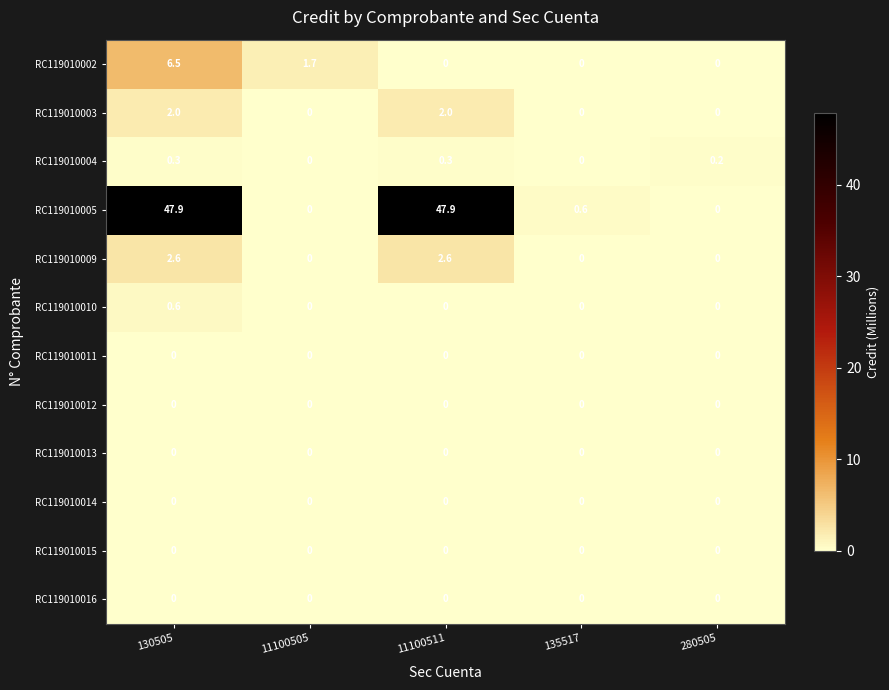

Read the RC119010002 value at 11100505.

1.7